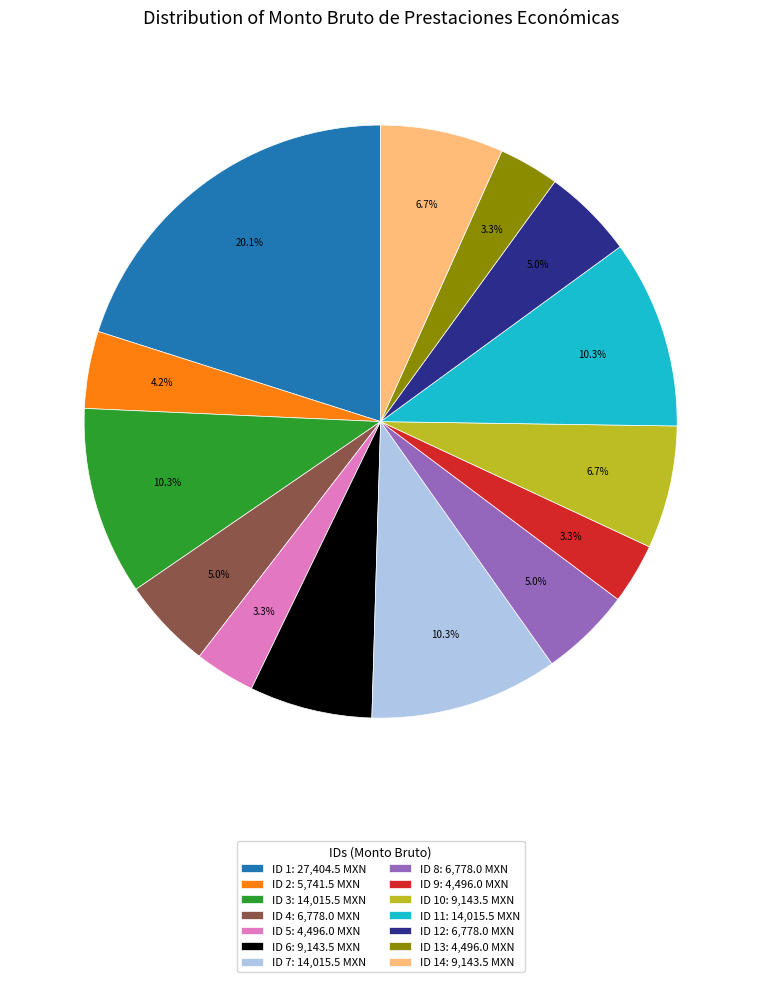

How much of the chart is everything except ID 10: 9,143.5 MXN?

93.3%